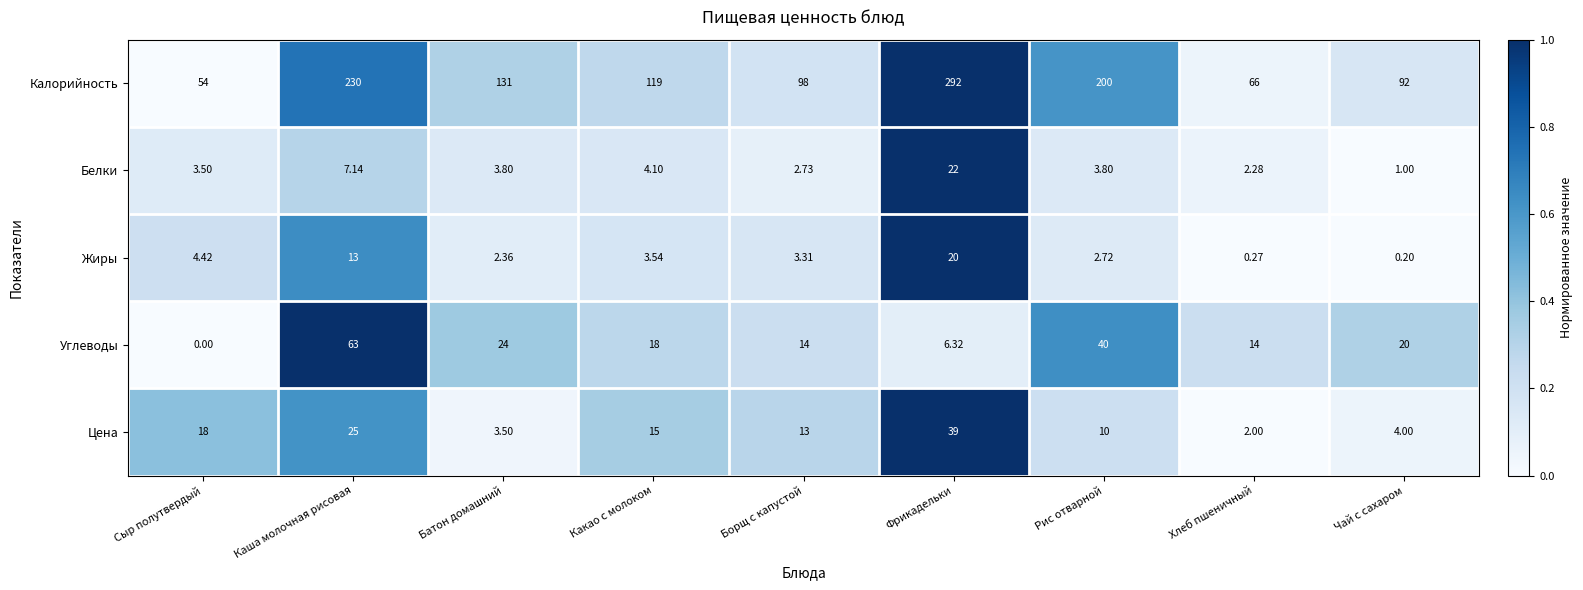

Which series has the widest spread of values?

Калорийность